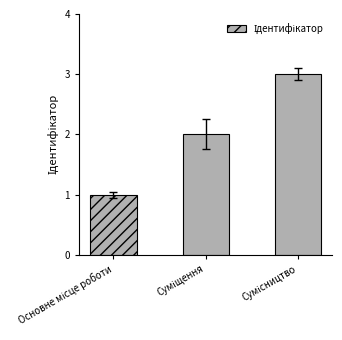

What is the difference between the maximum and minimum values?

2.0